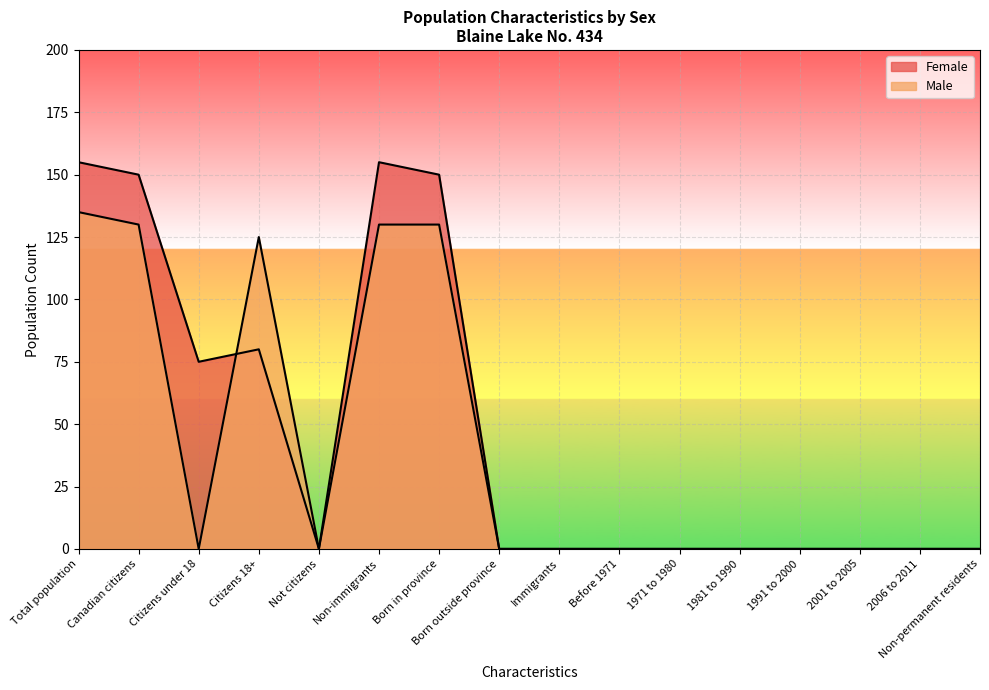

At which label is Female closest to 77?

Citizens under 18